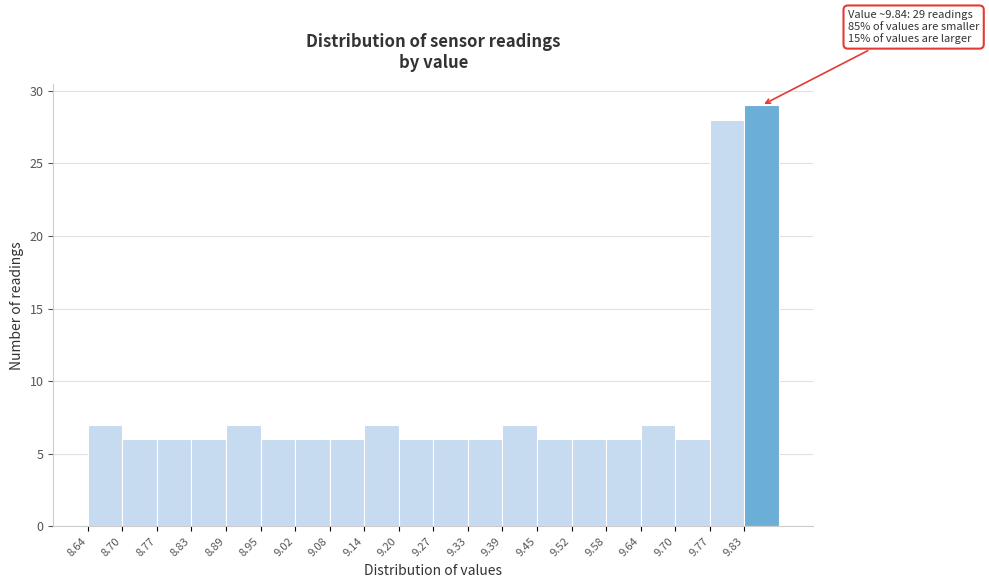

Over which range of the x-axis is the bar tallest?

9.83 to 9.89